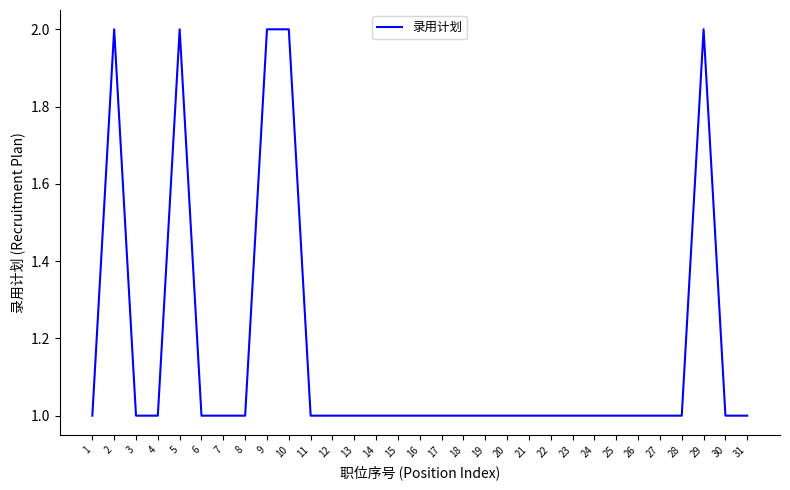

What is the greatest value displayed?

2